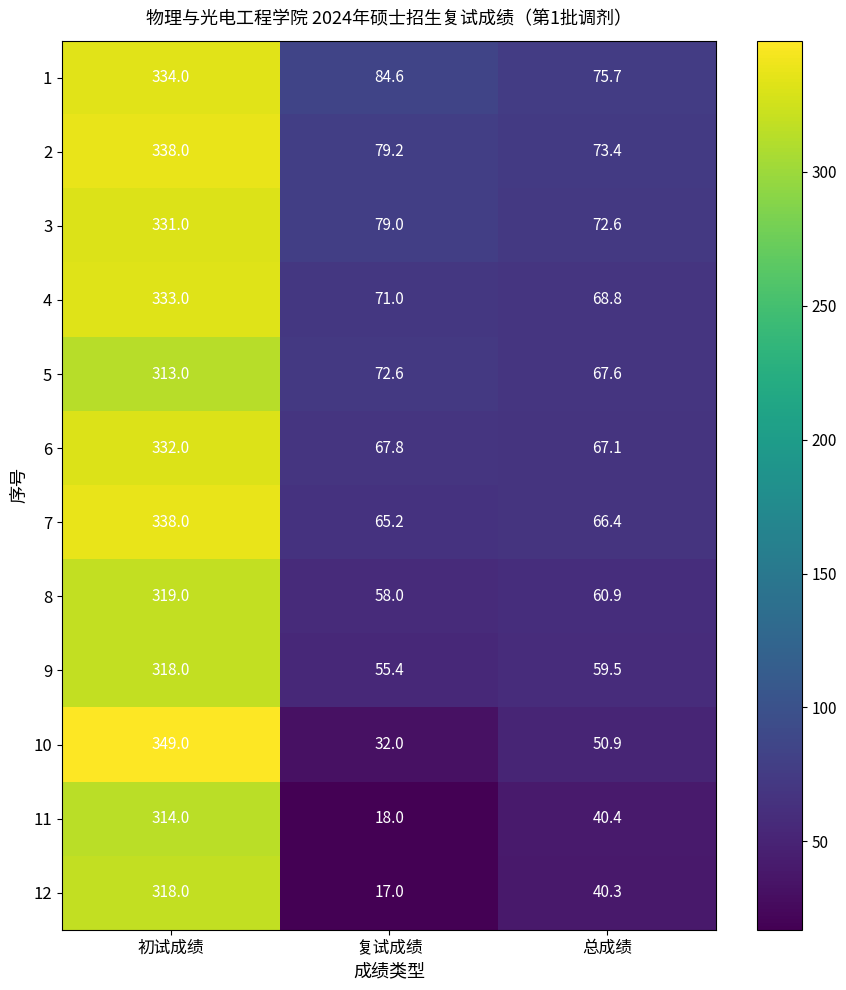

At which label is 2 closest to 205?

复试成绩